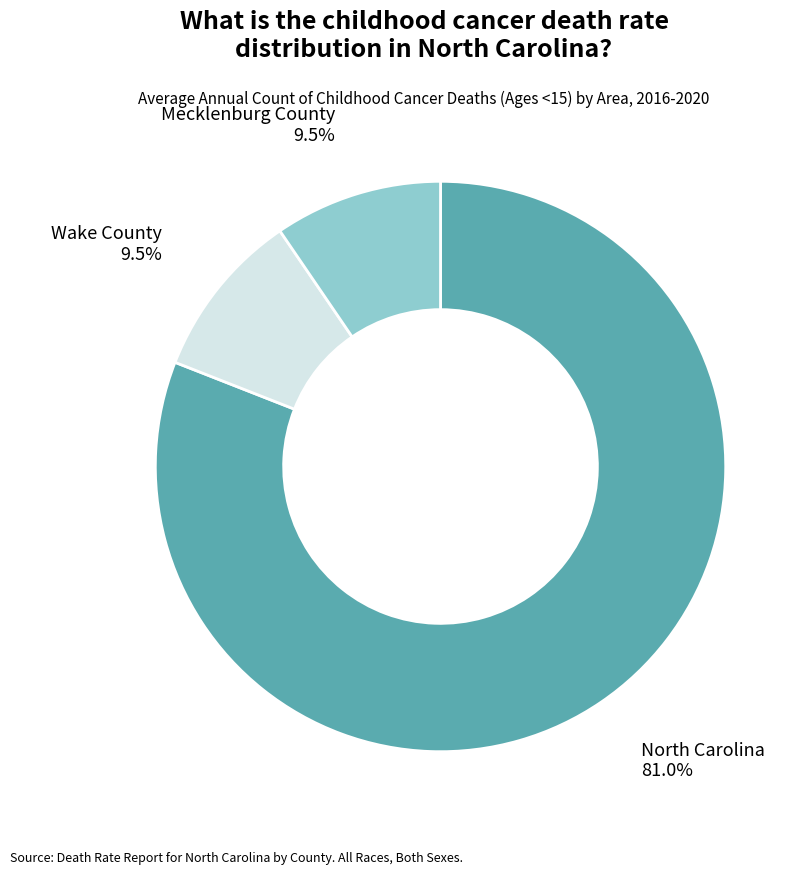

Count the number of slices in the pie.

3